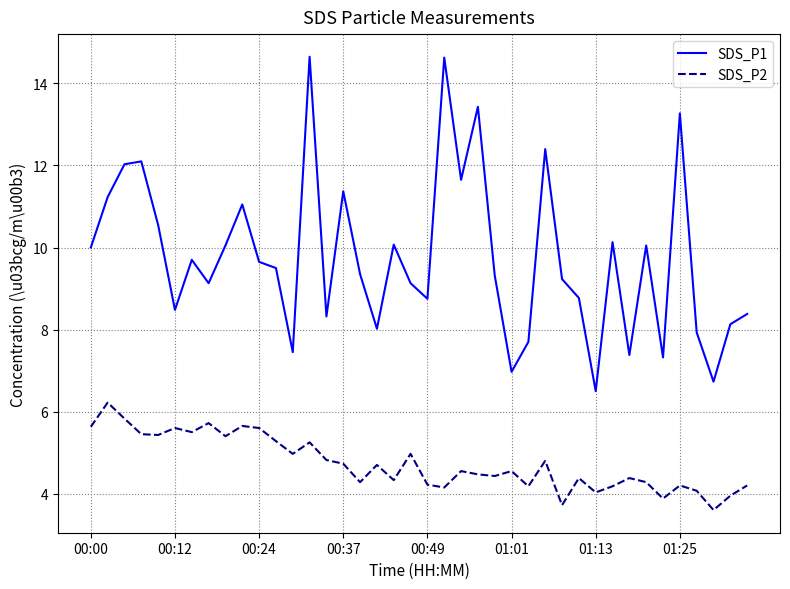

In SDS_P1, how many points are higher than both neighbors (excluding endpoints)?

12